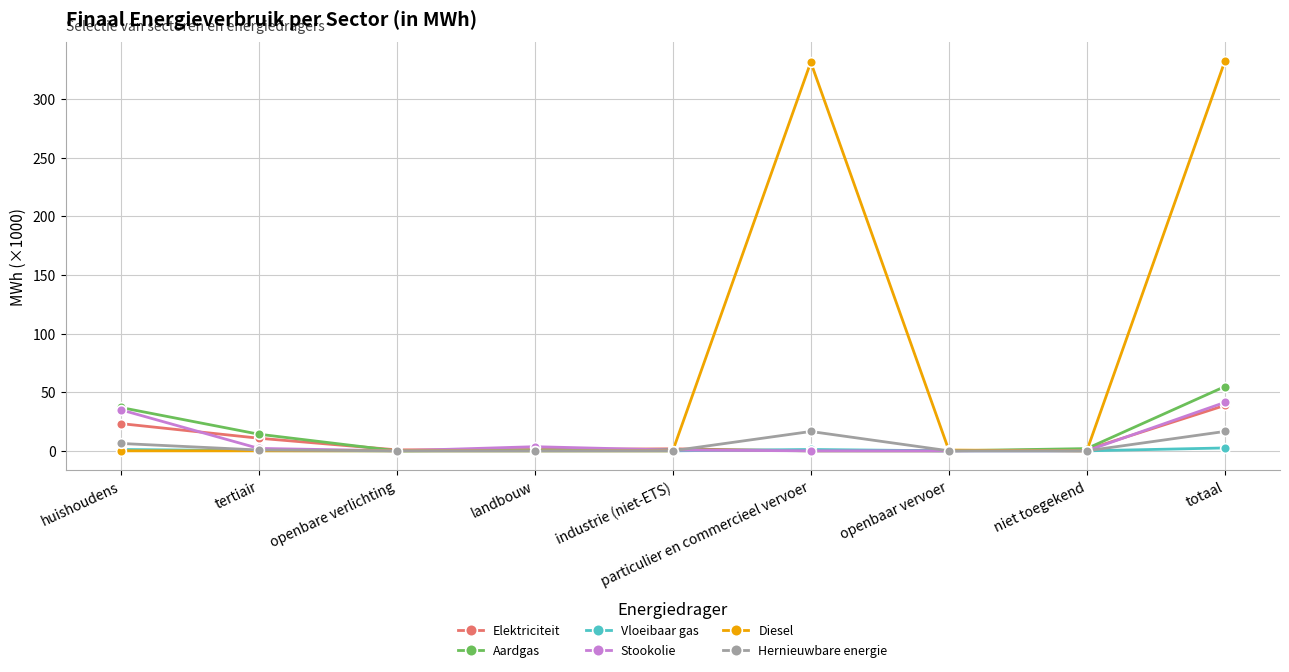

What is the label of the 9th point from the left?

totaal